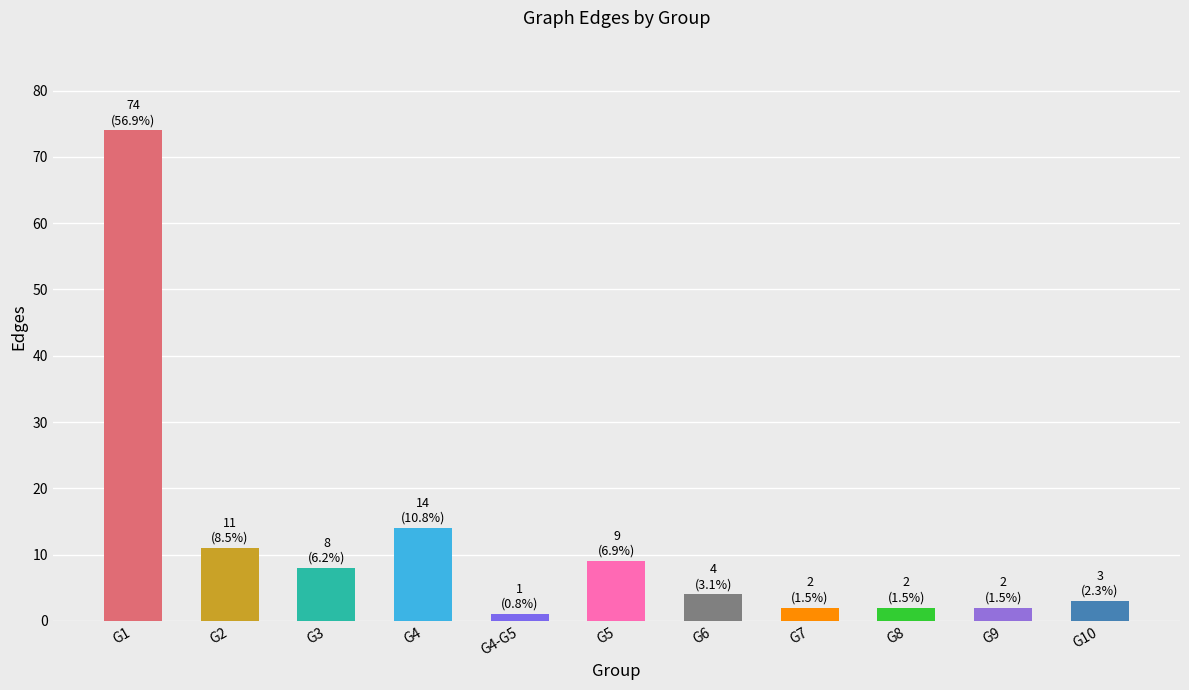

How many series are shown in this chart?

1